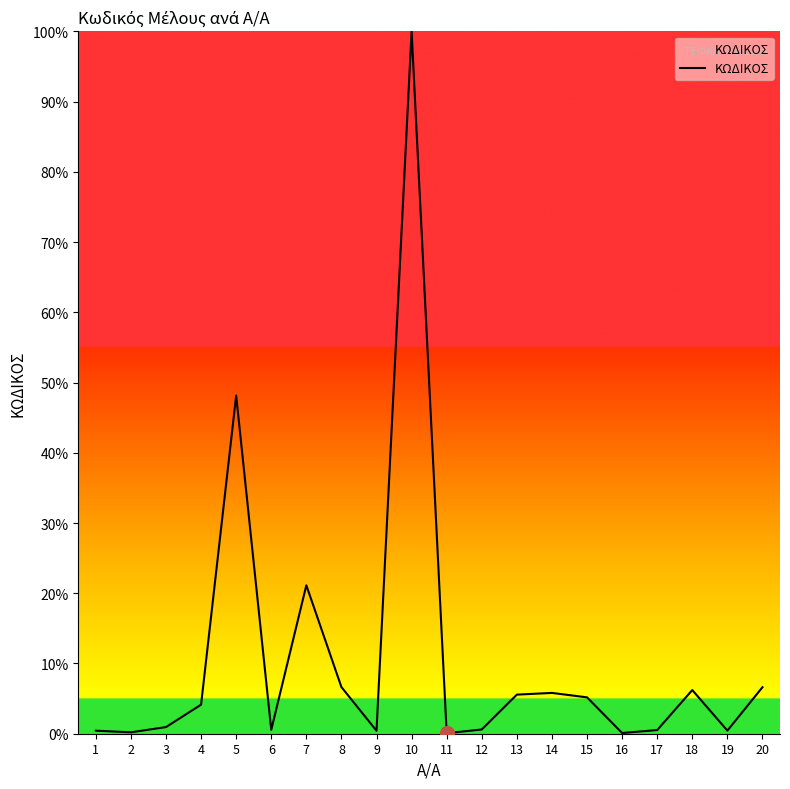

The value at 4 is 4.1. True or false?

True